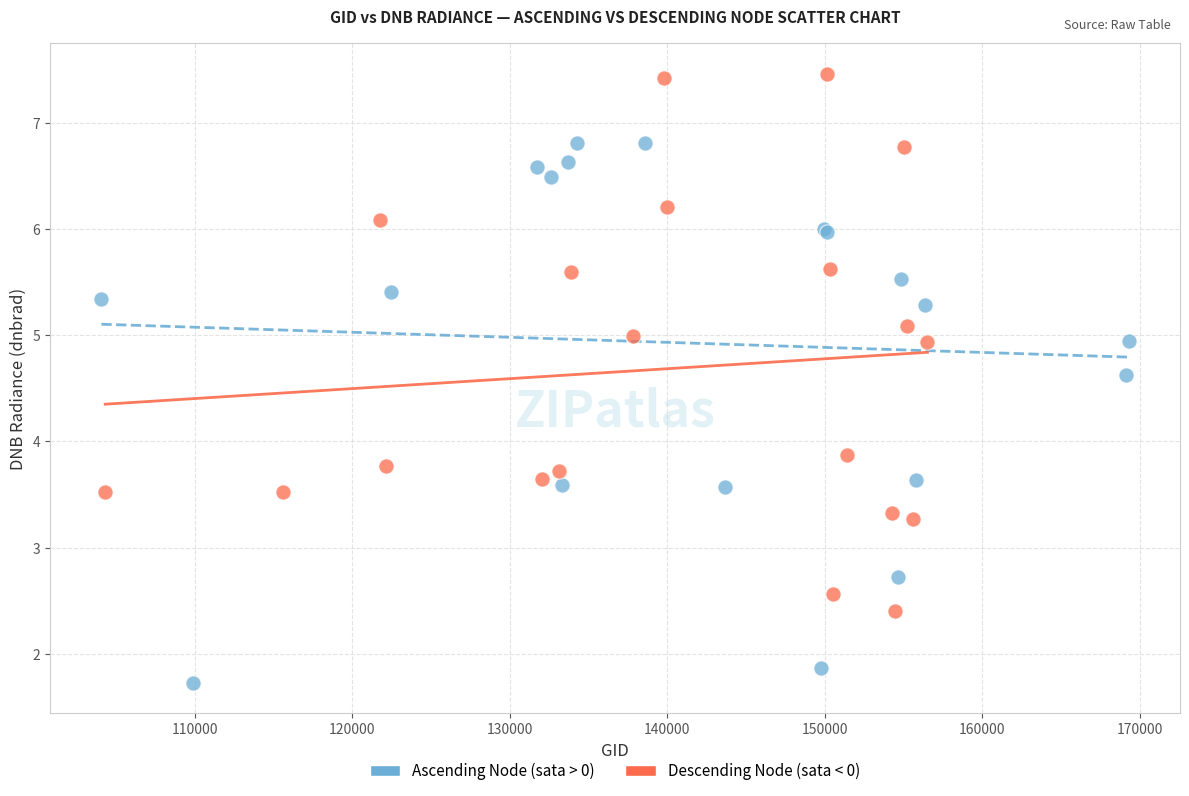

Which series reaches the maximum Y coordinate?

Descending Node (sata < 0)